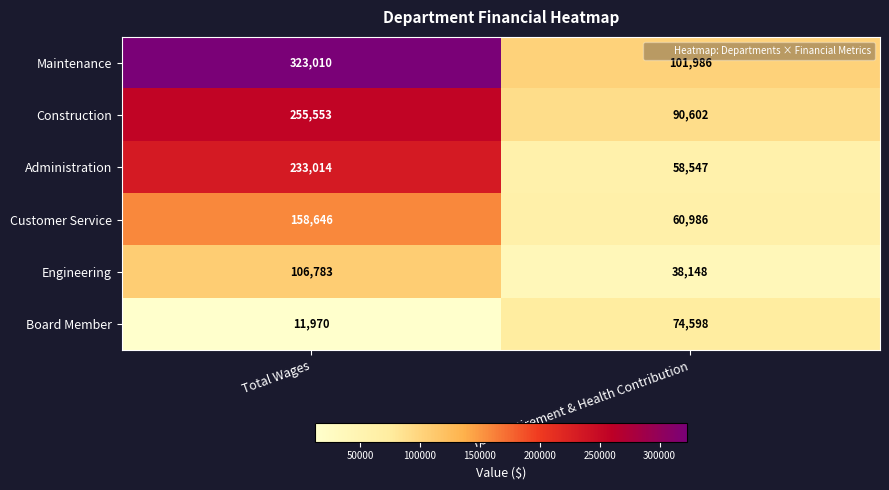

What is the difference between the highest and lowest values at Total Wages?

311040